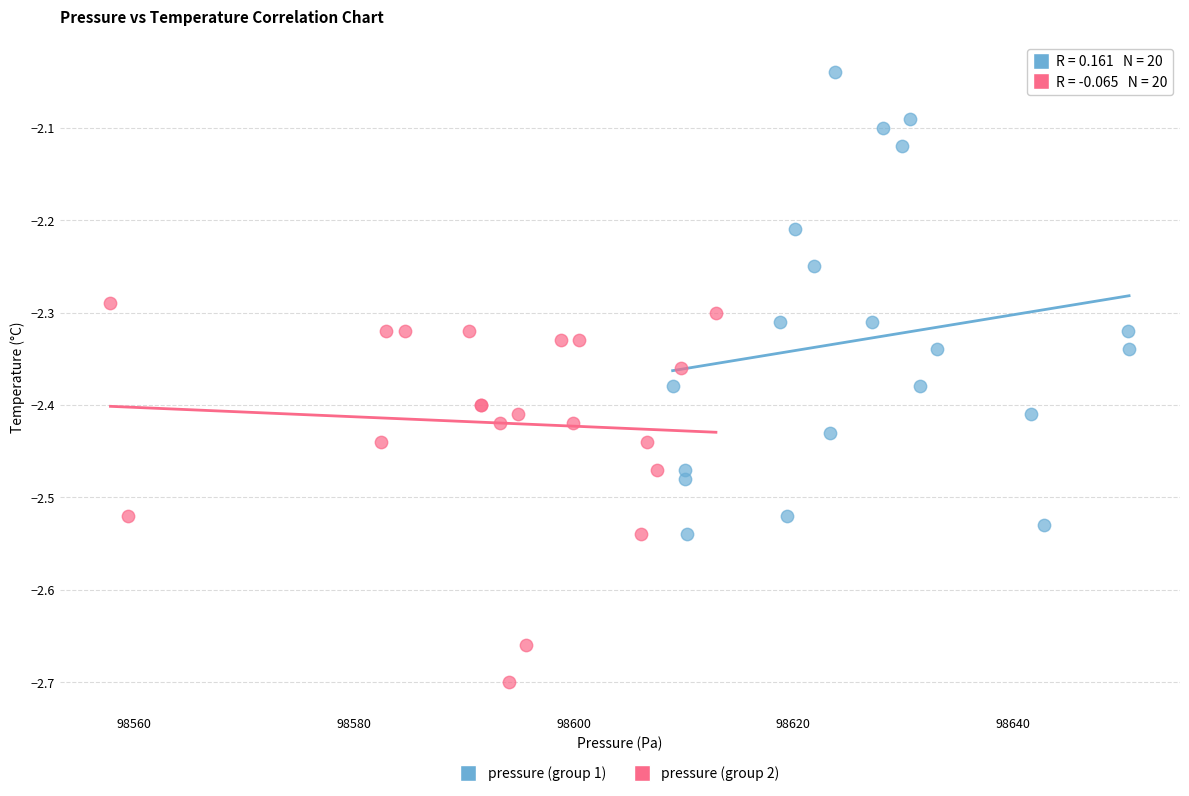

Which series contains the lowest Y value?

pressure (group 2)